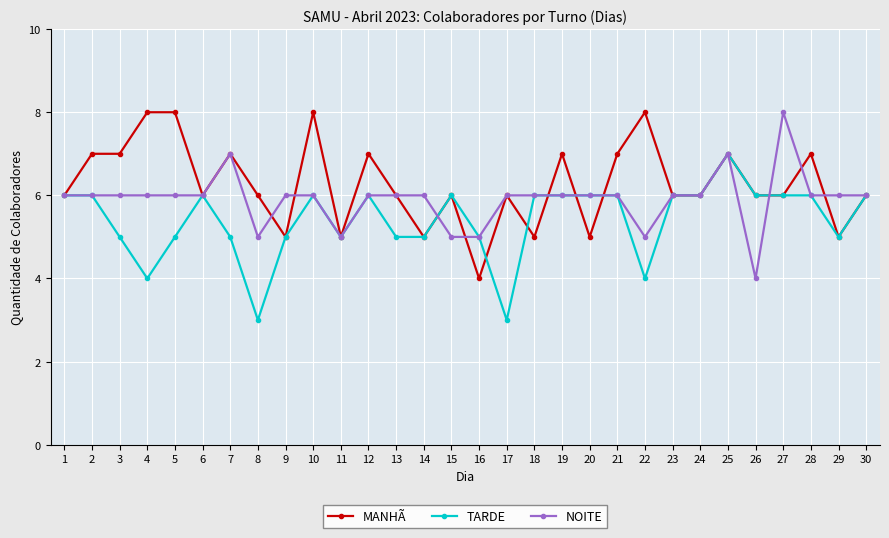

What is the approximate value of TARDE at 11?

5